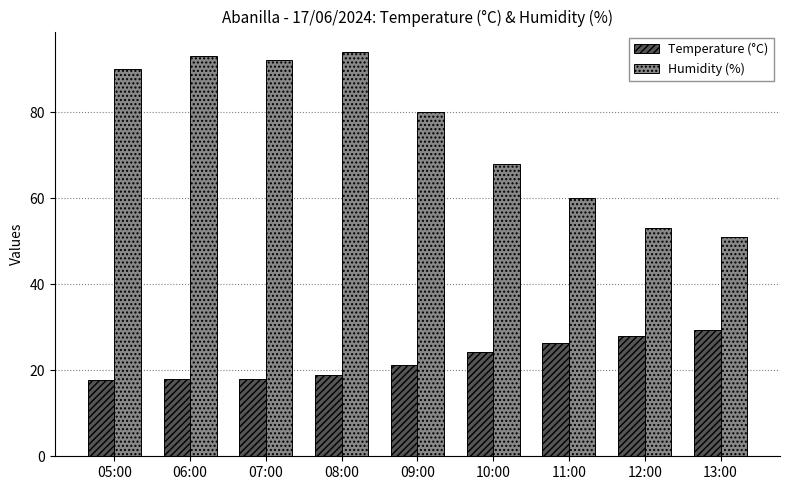

What are all the series names shown in the legend?

Temperature (°C), Humidity (%)